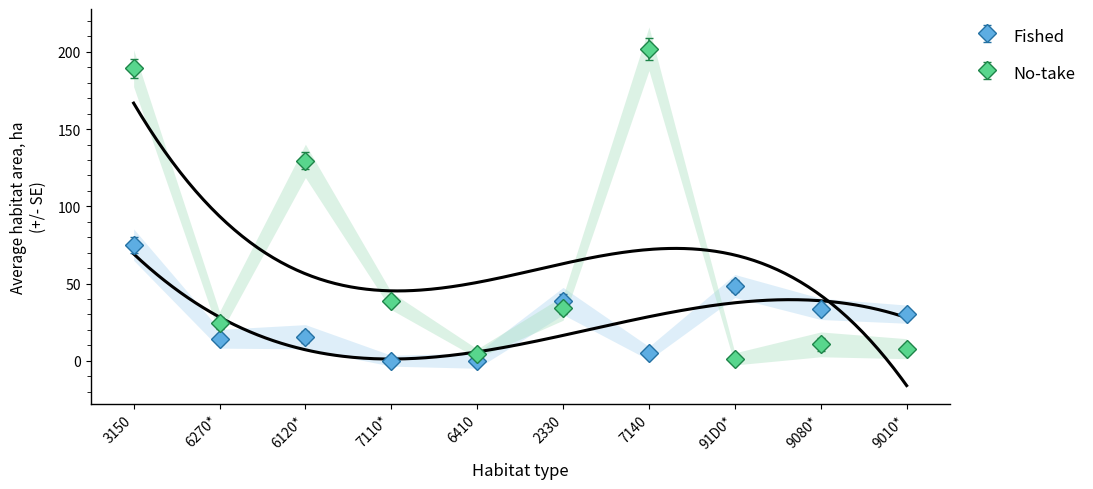

How many data points does each series have?

10